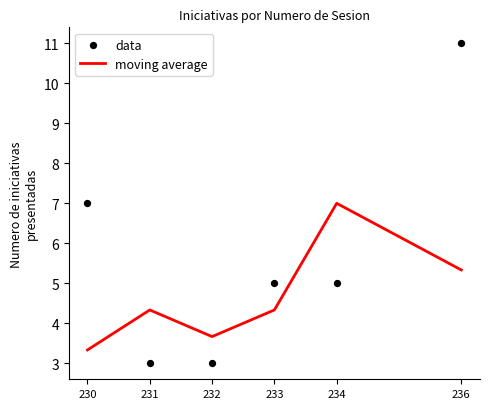

Which series contains the highest Y value?

data